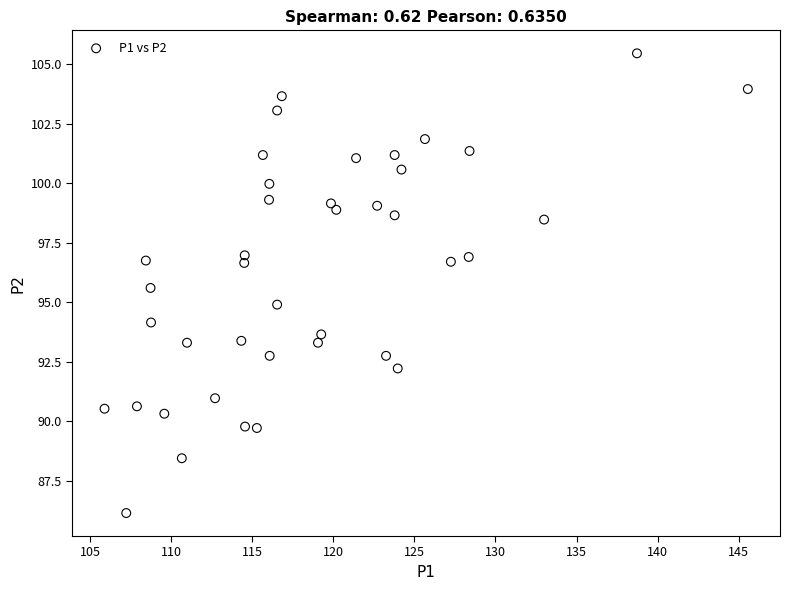

What is the range of Y values (max minus min)?

19.3